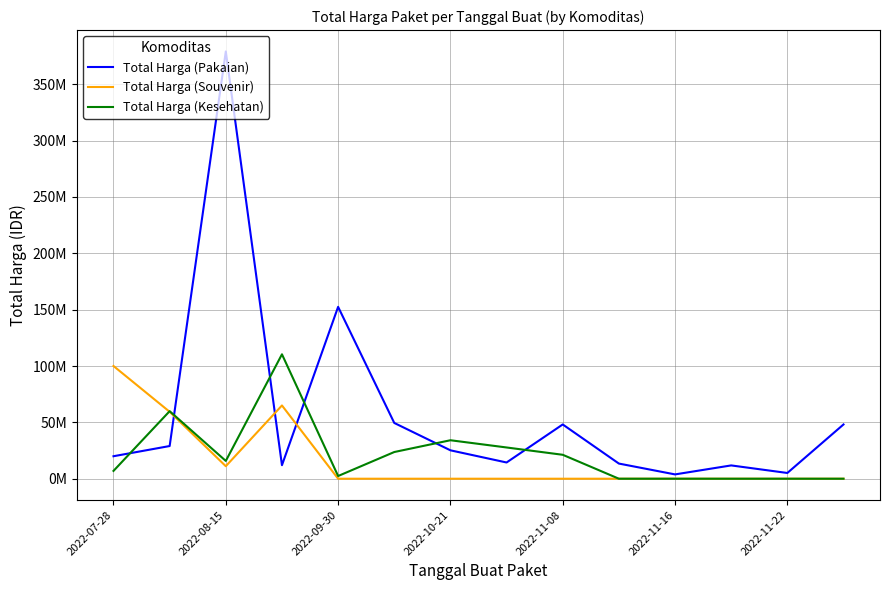

Is this an area chart (filled region under the line)?

No